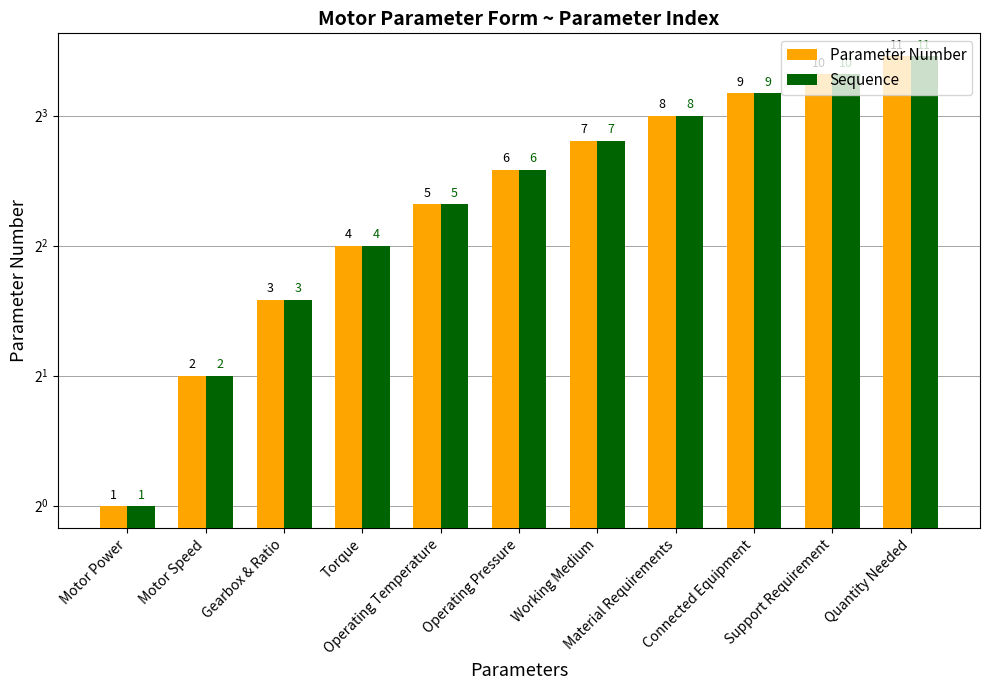

What is the difference between the maximum and second lowest values in the Parameter Number series?

9